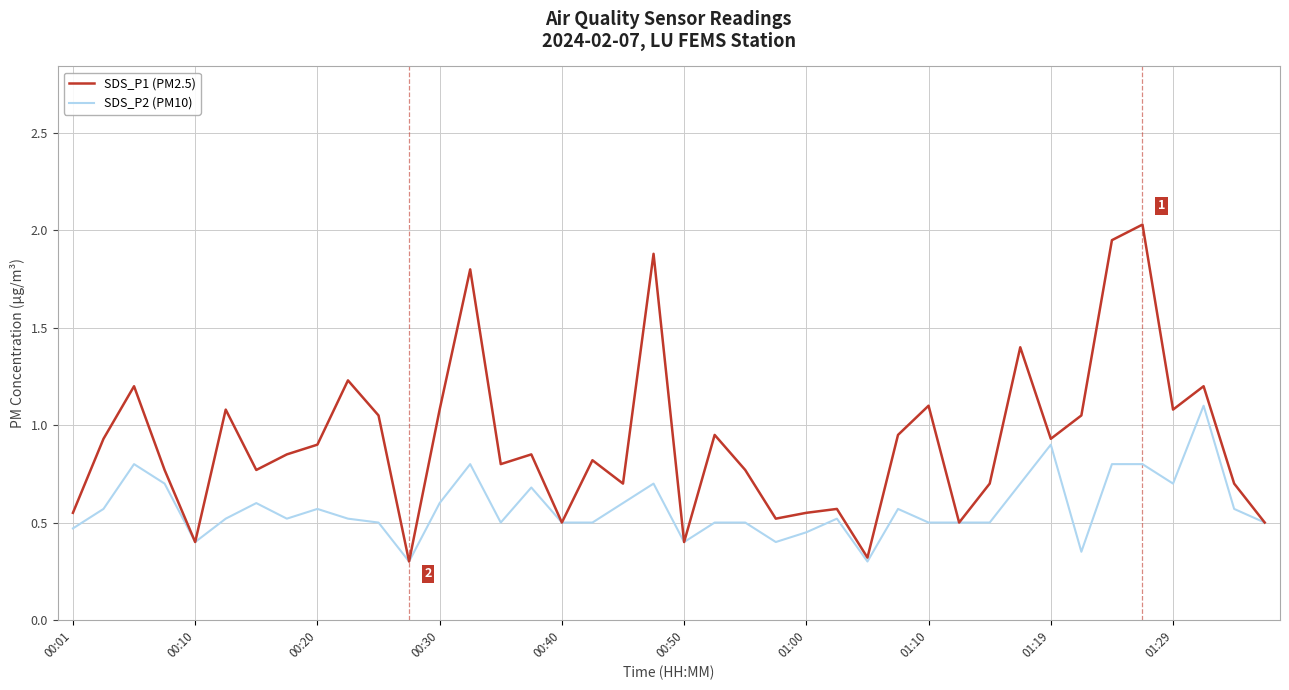

Rank the series by their average value, from lowest to highest.

SDS_P2 (PM10), SDS_P1 (PM2.5)